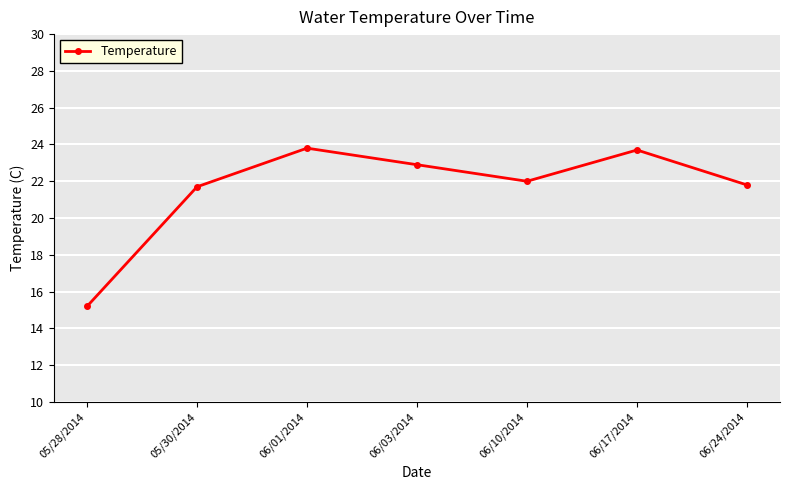

What position from the right is 06/17/2014?

2